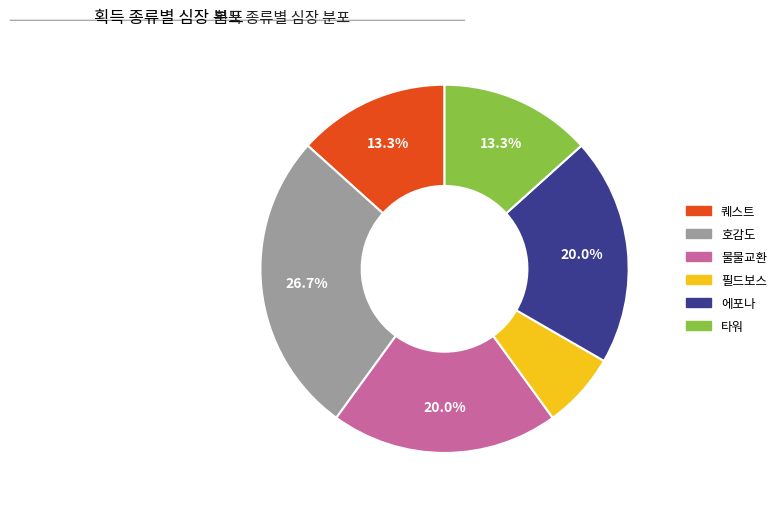

Which category has the biggest portion of the pie?

호감도